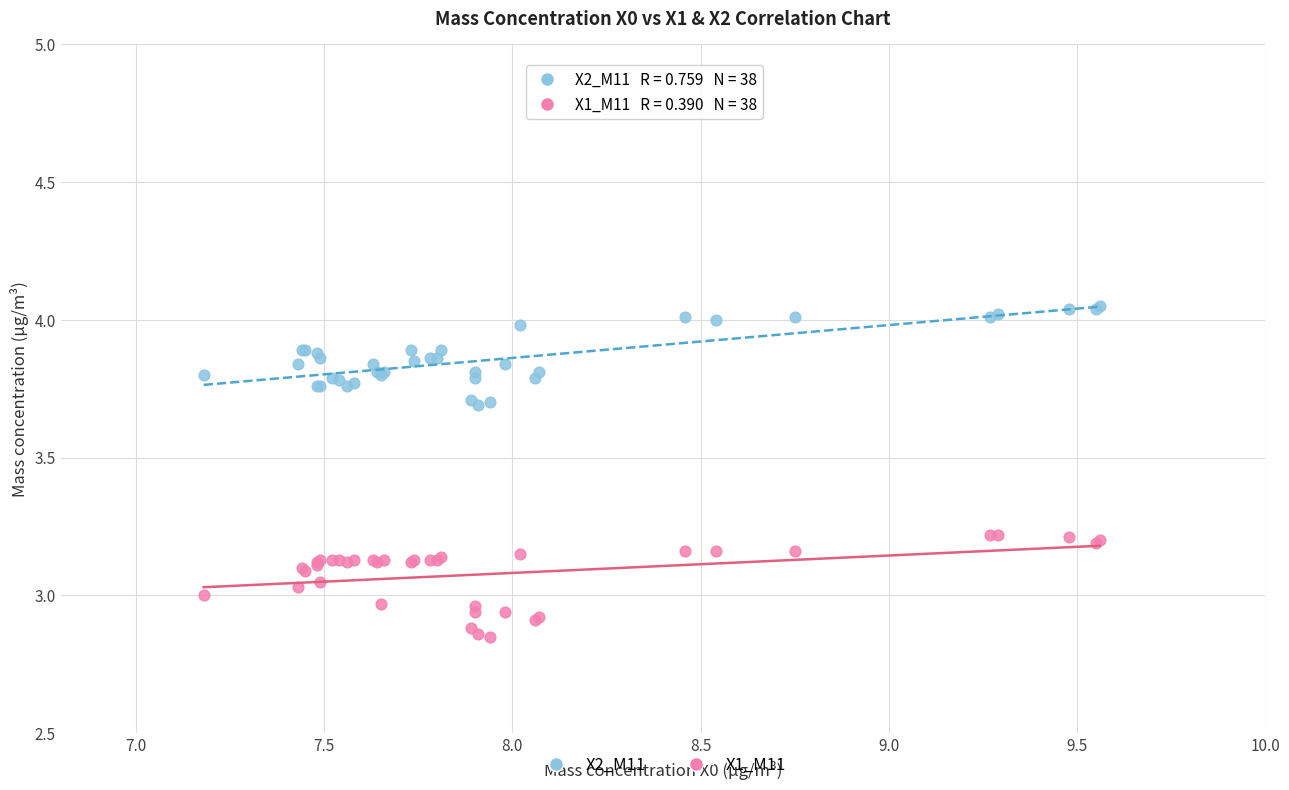

Which series contains the highest Y value?

X2_M11